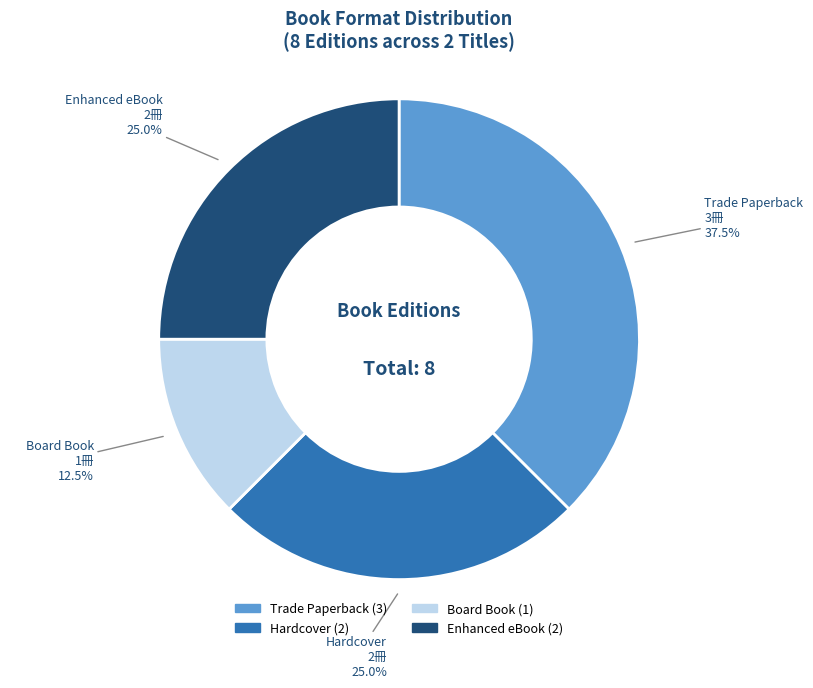

The Hardcover slice represents 32% of the pie. True or false?

False